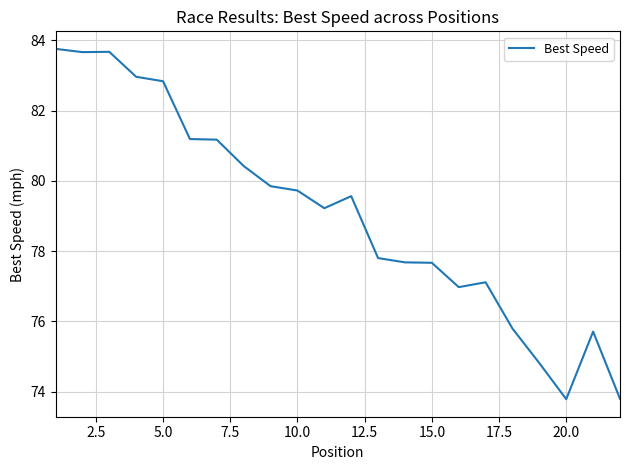

Does the chart display data point markers on the line(s)?

No